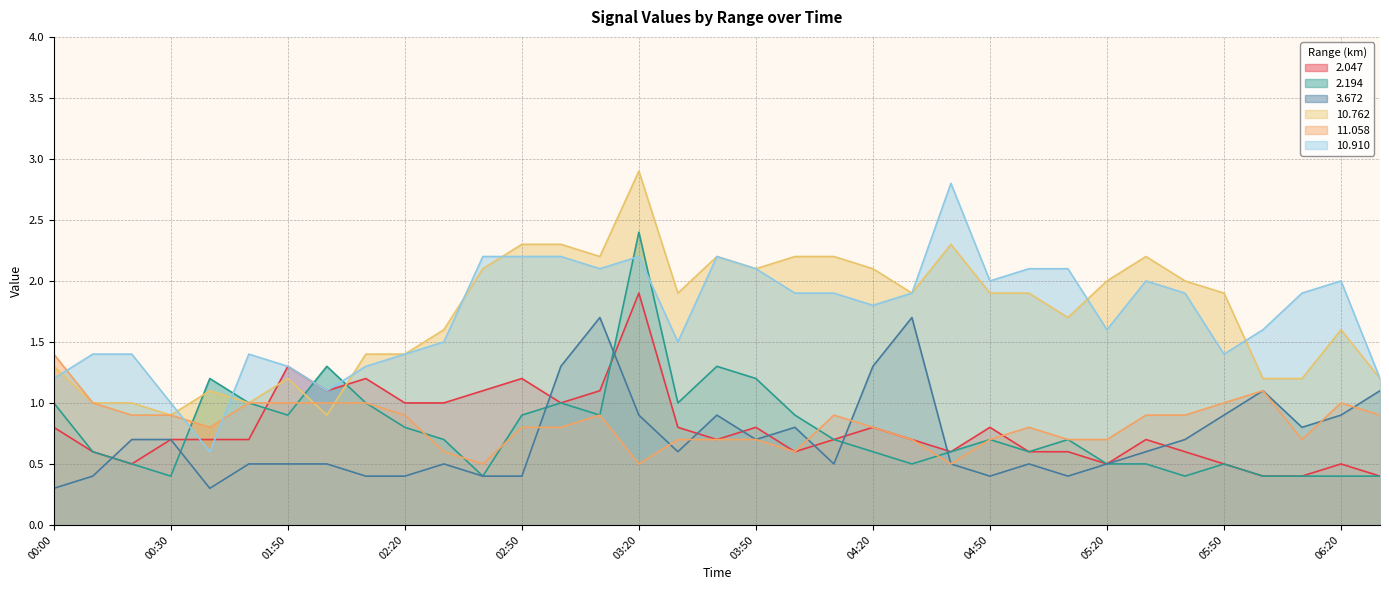

What is the spread (max minus min) of values at 00:00?

1.1